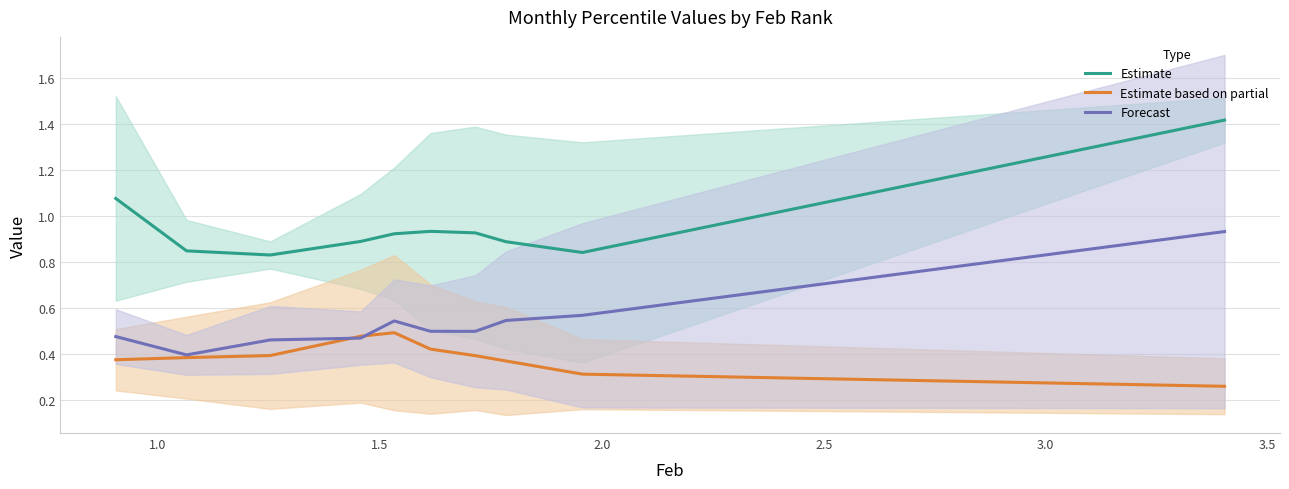

Is this an area chart (filled region under the line)?

No